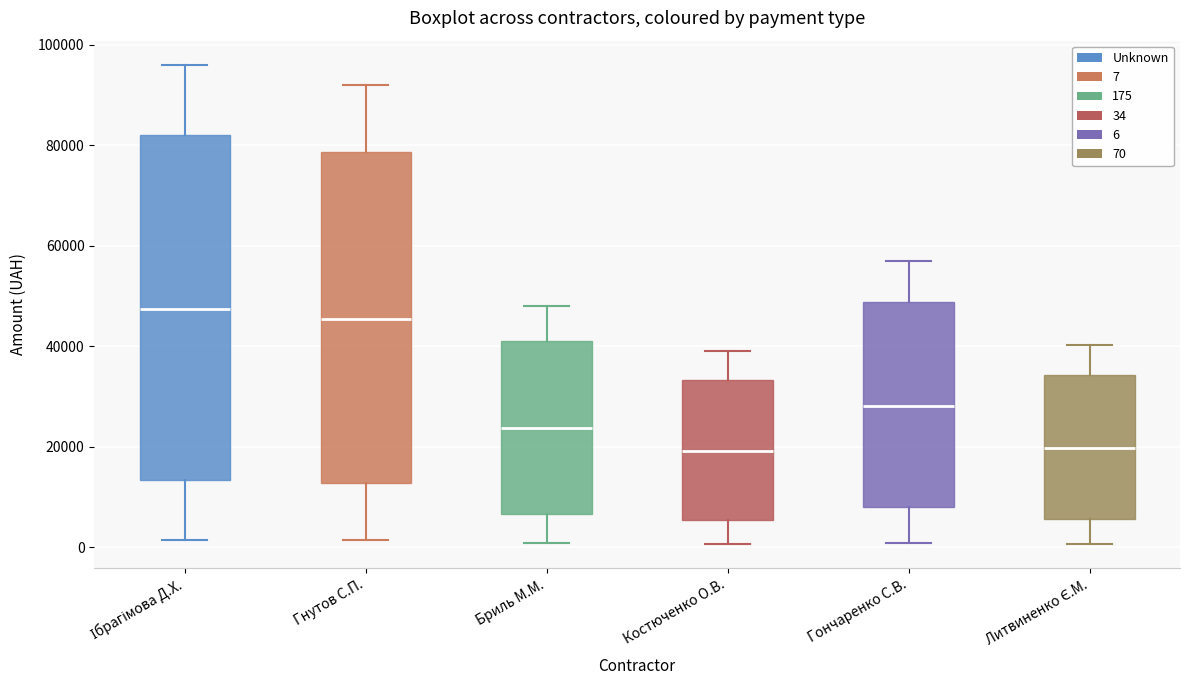

Where is the lower edge of the box for Литвиненко Є.М. on the y-axis? The values are not printed on the chart, so give them approximately, as read against the axis.

6000